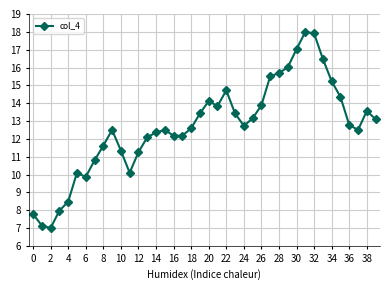

What is the maximum value shown in the chart?

18.0